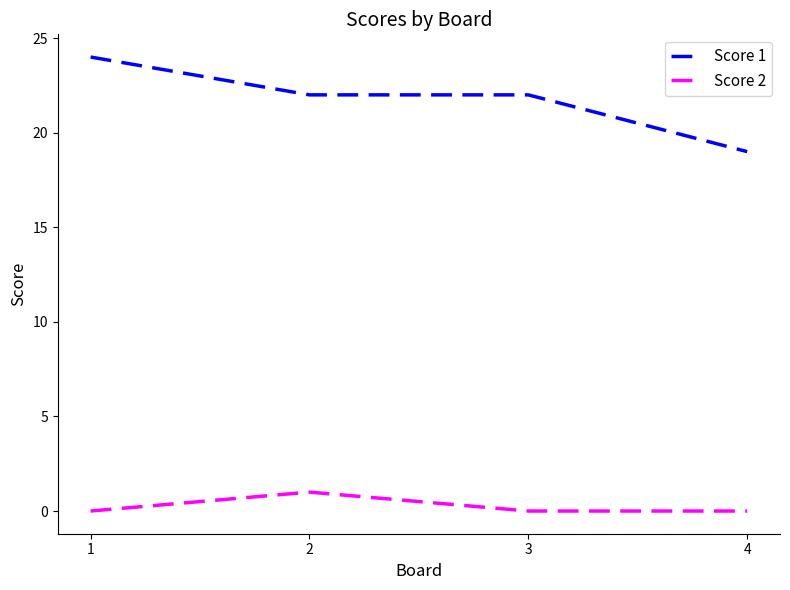

Does the chart display data point markers on the line(s)?

No